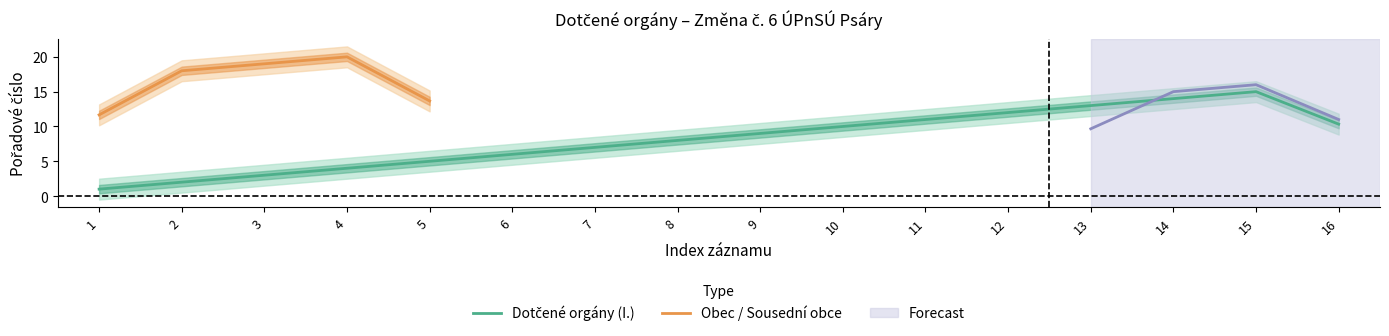

Which series has the largest total across all categories?

Dotčené orgány (I.)